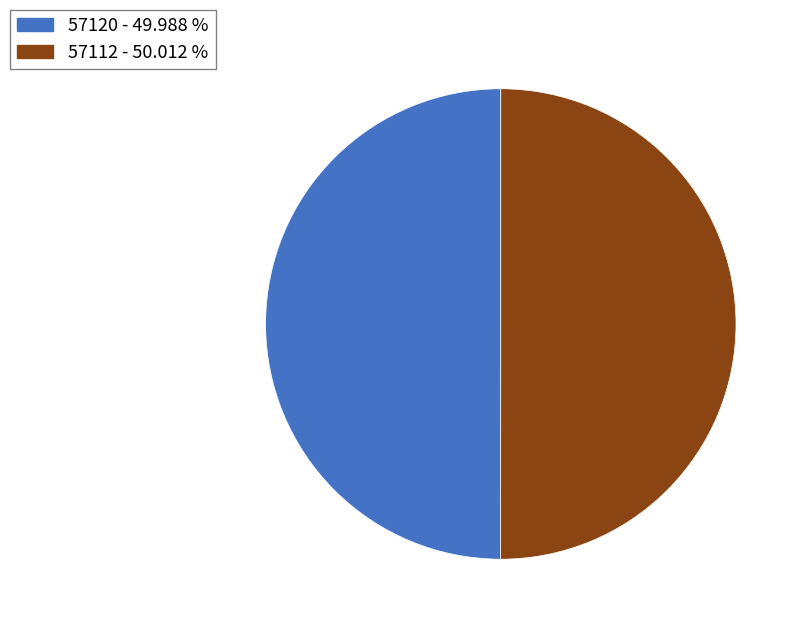

Is the sum of 57112 and 57120 greater than half?

Yes